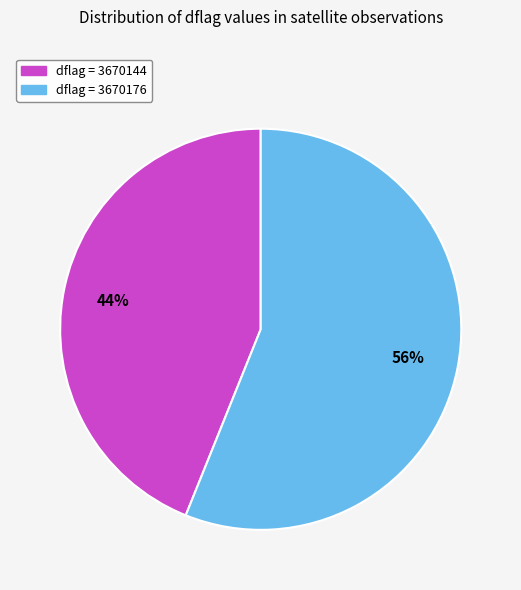

Does any single category account for the majority?

Yes